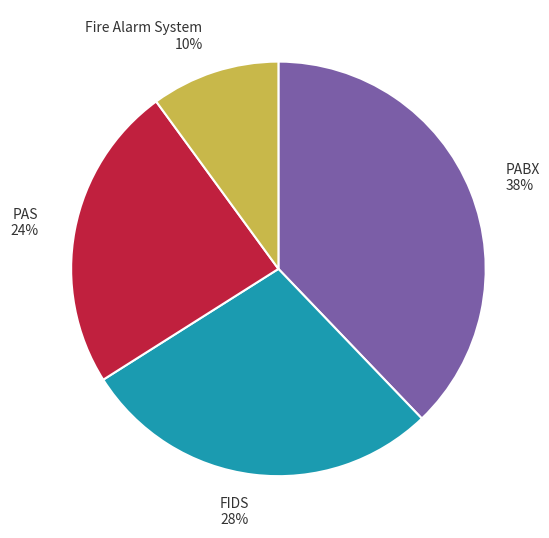

To the nearest percent, what percentage of the pie is Fire Alarm System?

10%